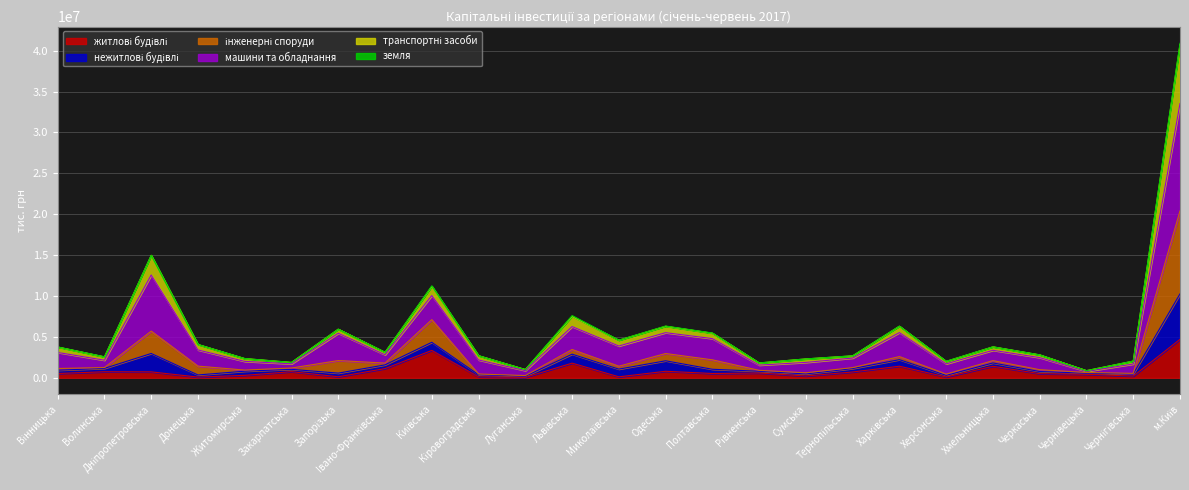

Does the chart display data point markers on the line(s)?

No